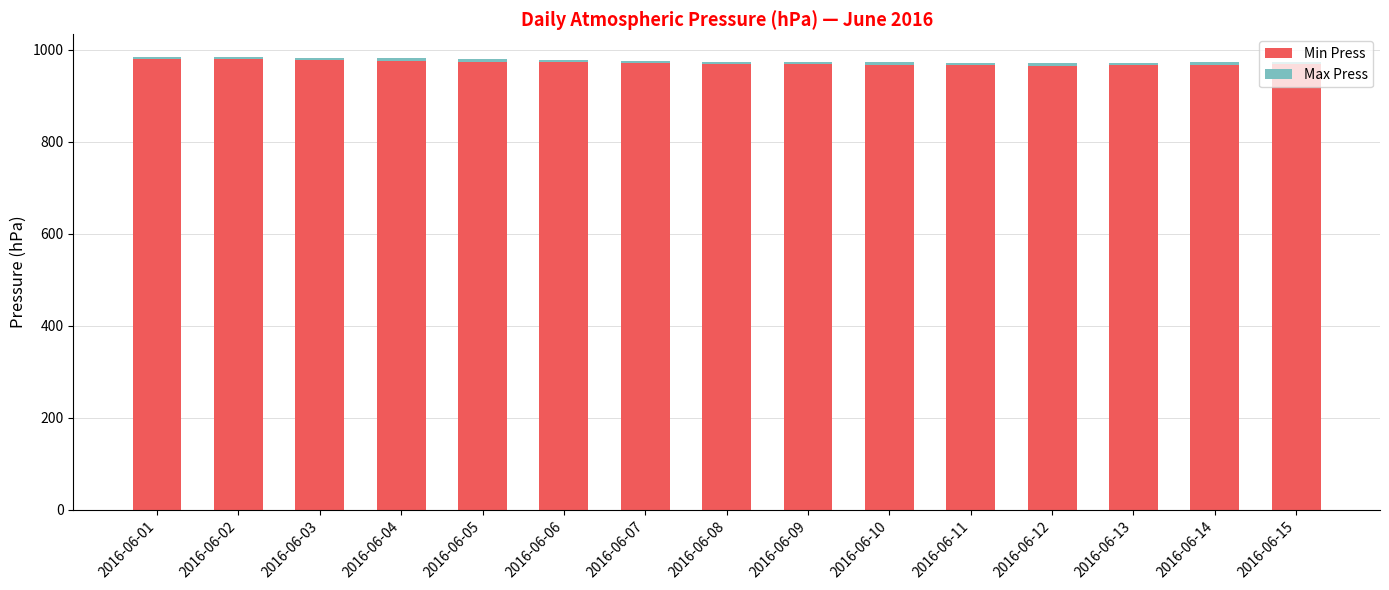

Are the bars grouped side by side (vs. stacked)?

No